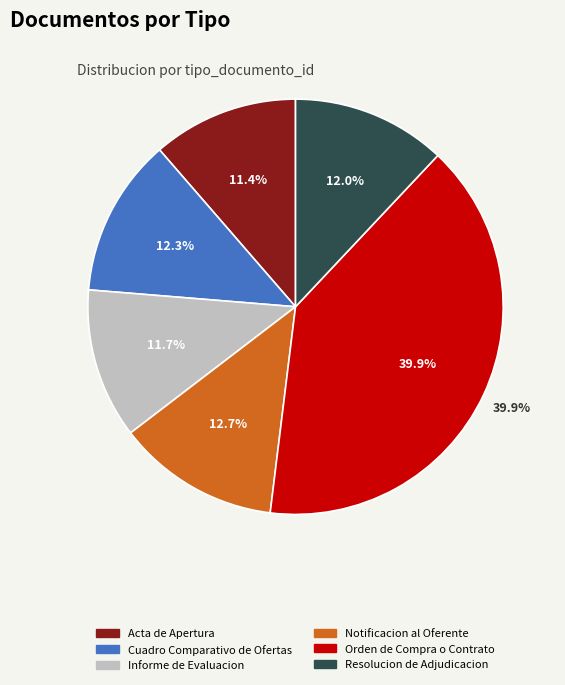

What is the ratio of the value at Cuadro Comparativo de Ofertas to the value at Notificacion al Oferente?

1.0